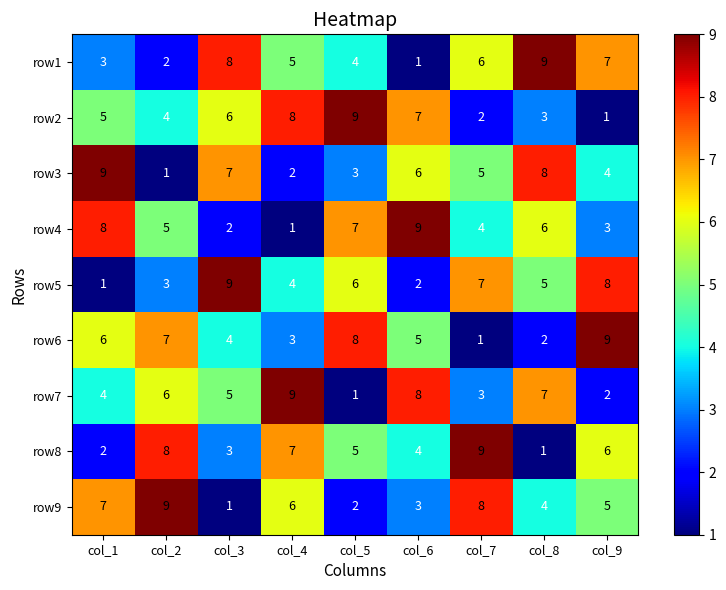

What is the sum of the row1 values at col_9 and col_3?

15